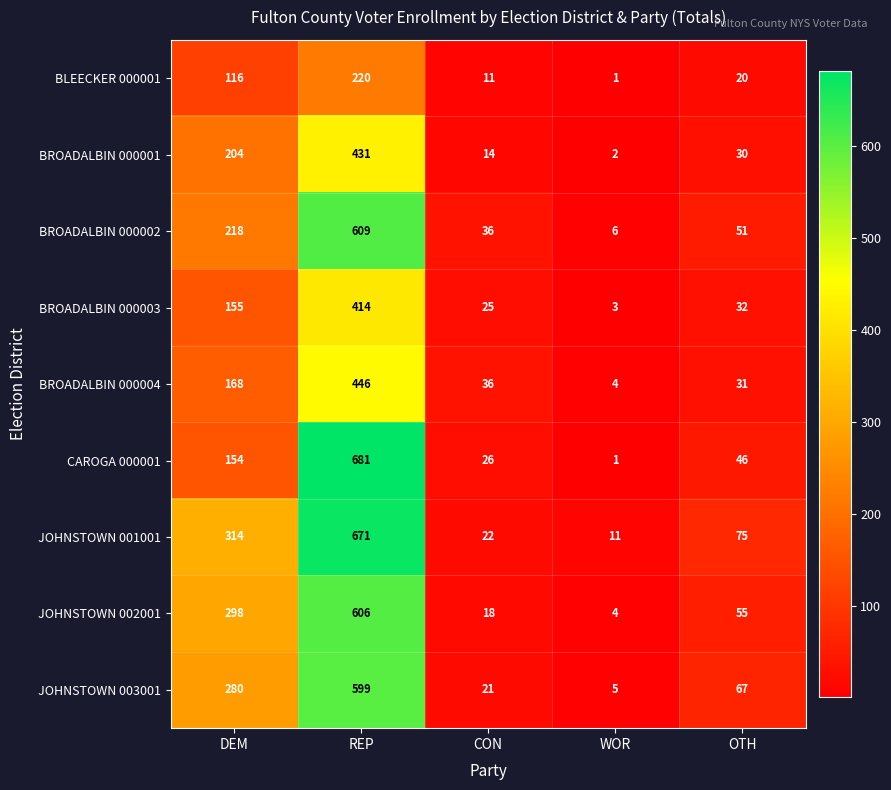

What is the smallest value displayed?

1